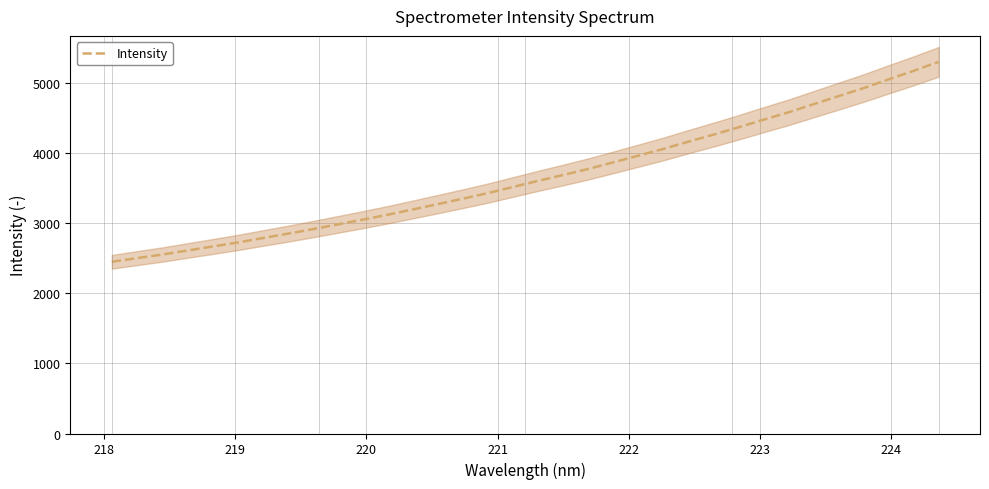

What is the sum of all values?

124630.0